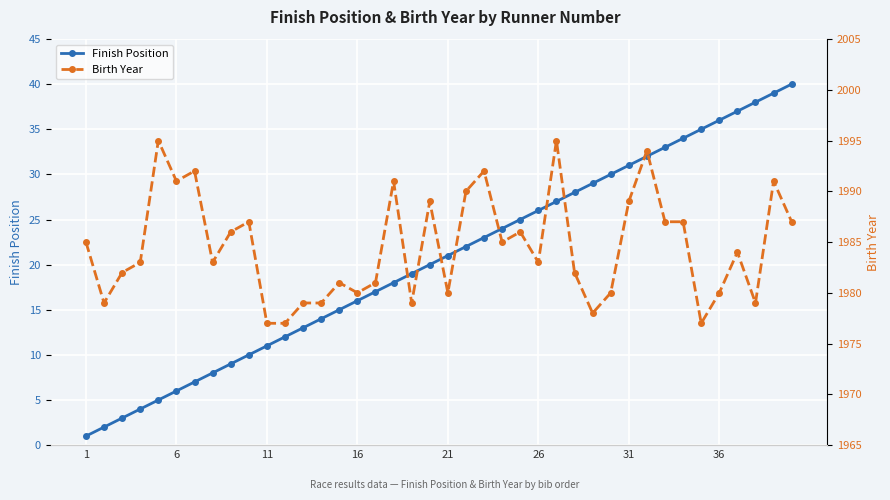

The Finish Position series shows 21 at 21. True or false?

True